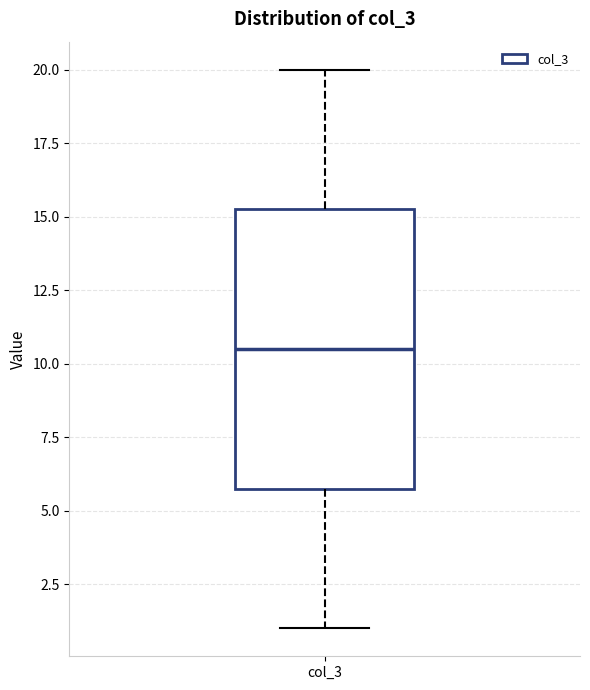

Read this box plot against the y-axis: the position of the median line, the range covered by the box, and the ends of both whiskers. The values are not printed on the chart, so give them approximately, as read against the axis.

median 10.5, box 6.0 to 15.5, whiskers 1.0 to 20.0